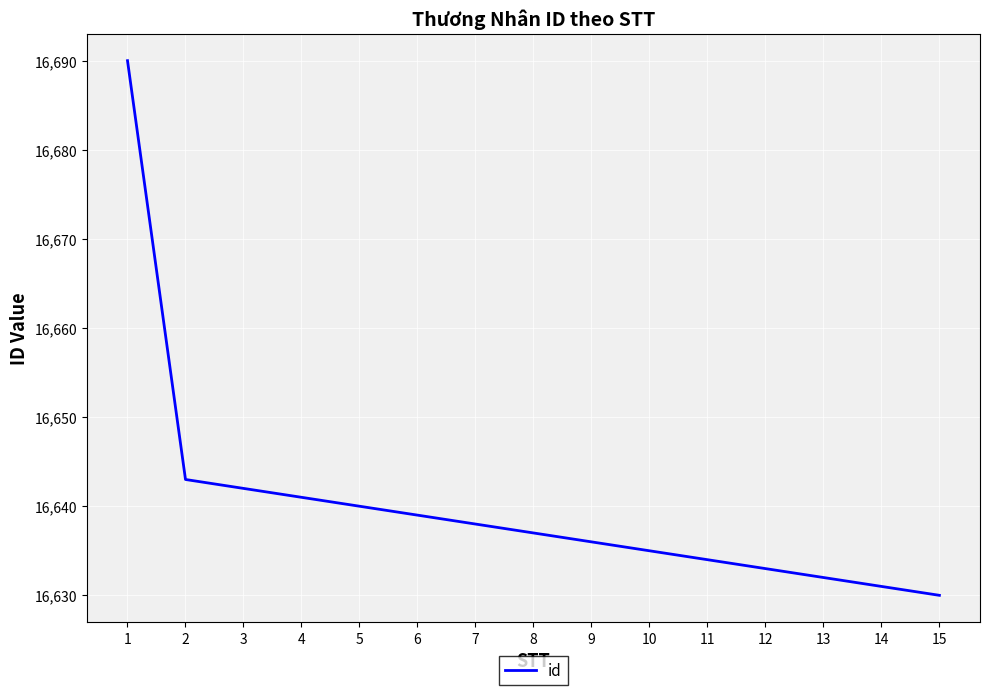

Count the number of data series in this chart.

1